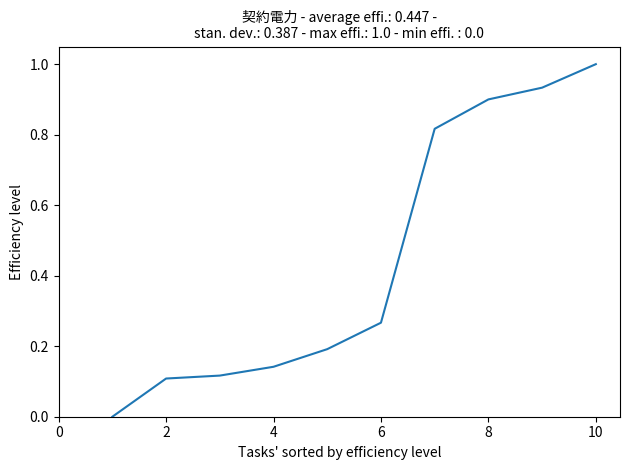

What is the maximum value shown in the chart?

1.0